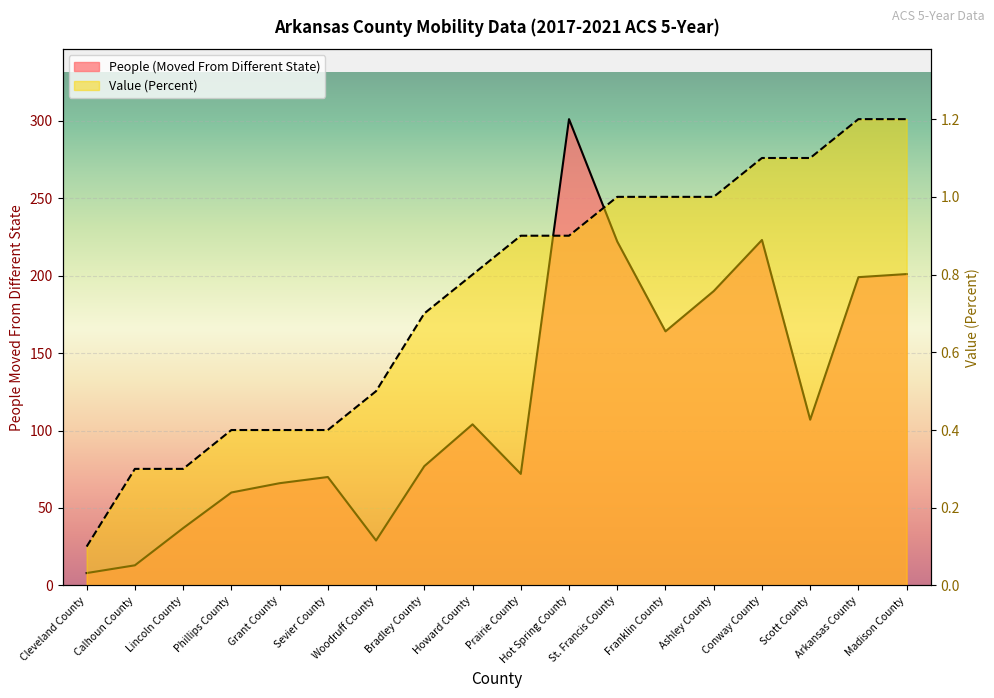

Where is the first local maximum for People (Moved From Different State)?

Sevier County